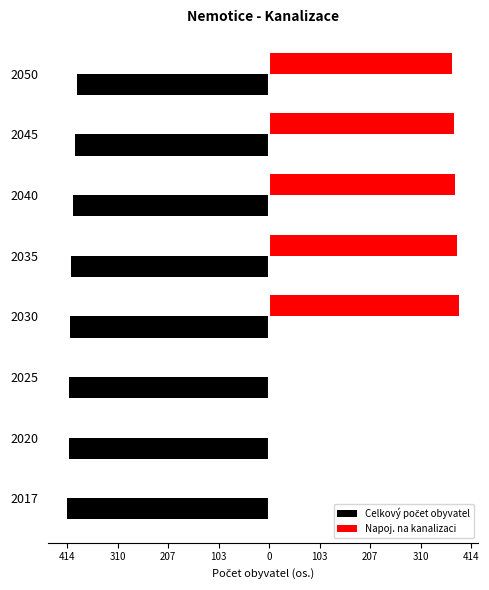

What is the average value of the Celkový počet obyvatel series?

-406